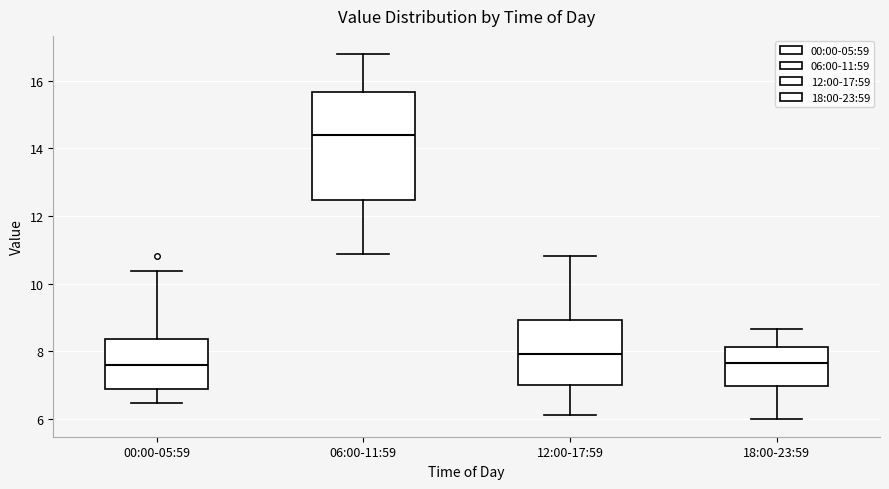

Reading left to right, read every box against the y-axis: the position of its median line, the range the box covers, and the ends of its whiskers. The values are not printed on the chart, so give them approximately, as read against the axis.

00:00-05:59: median 7.6, box 6.8 to 8.4, whiskers 6.4 to 10.4
06:00-11:59: median 14.4, box 12.4 to 15.6, whiskers 10.8 to 16.8
12:00-17:59: median 8.0, box 7.0 to 9.0, whiskers 6.2 to 10.8
18:00-23:59: median 7.6, box 7.0 to 8.2, whiskers 6.0 to 8.6